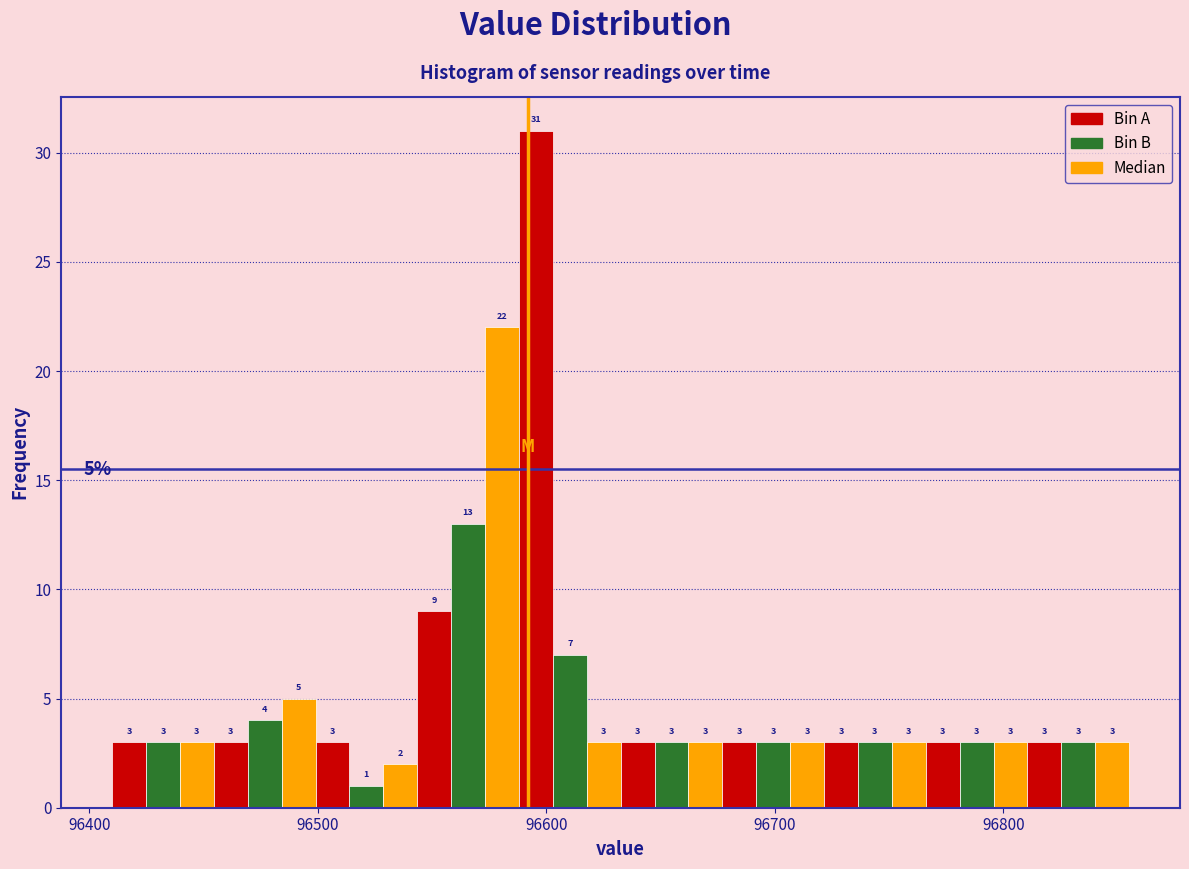

Around what value on the x-axis is the tallest bar? Give the approximate position of its centre, as read against the axis.

96600